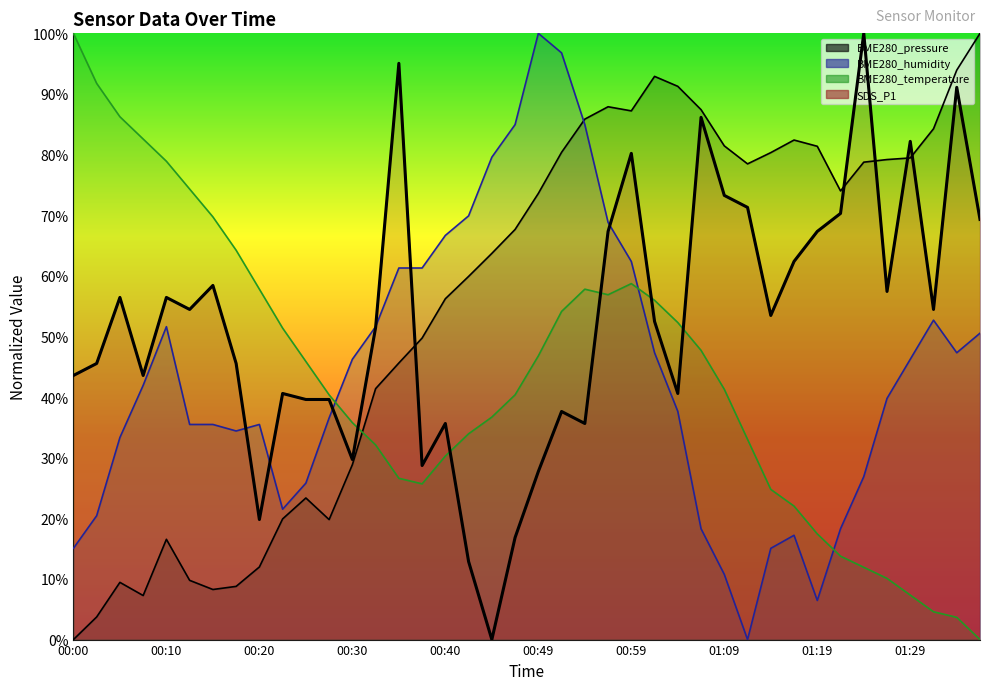

How many points are lower than both their immediate neighbors (excluding endpoints)?

11